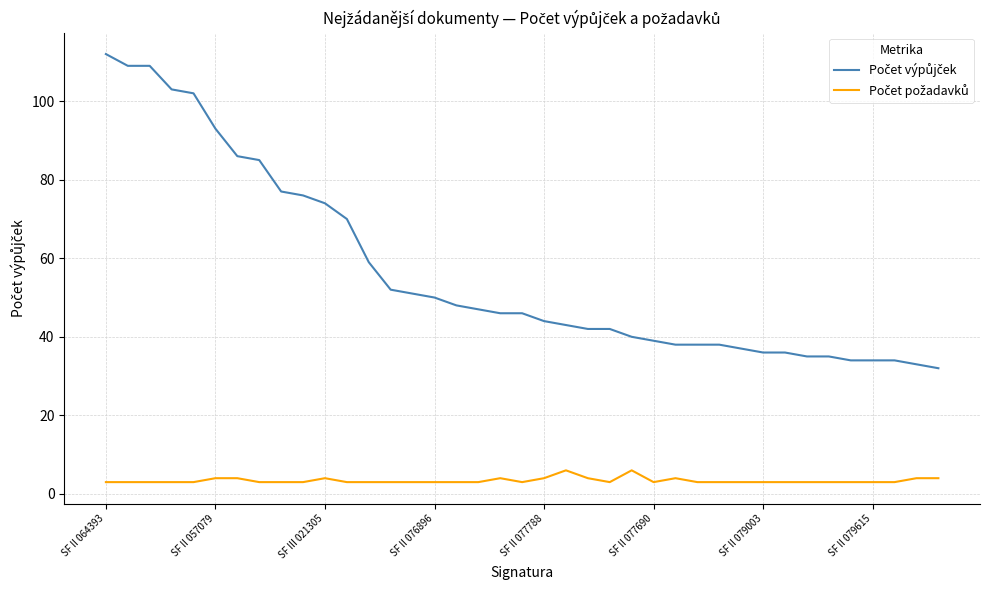

What is the minimum value shown in the chart?

3